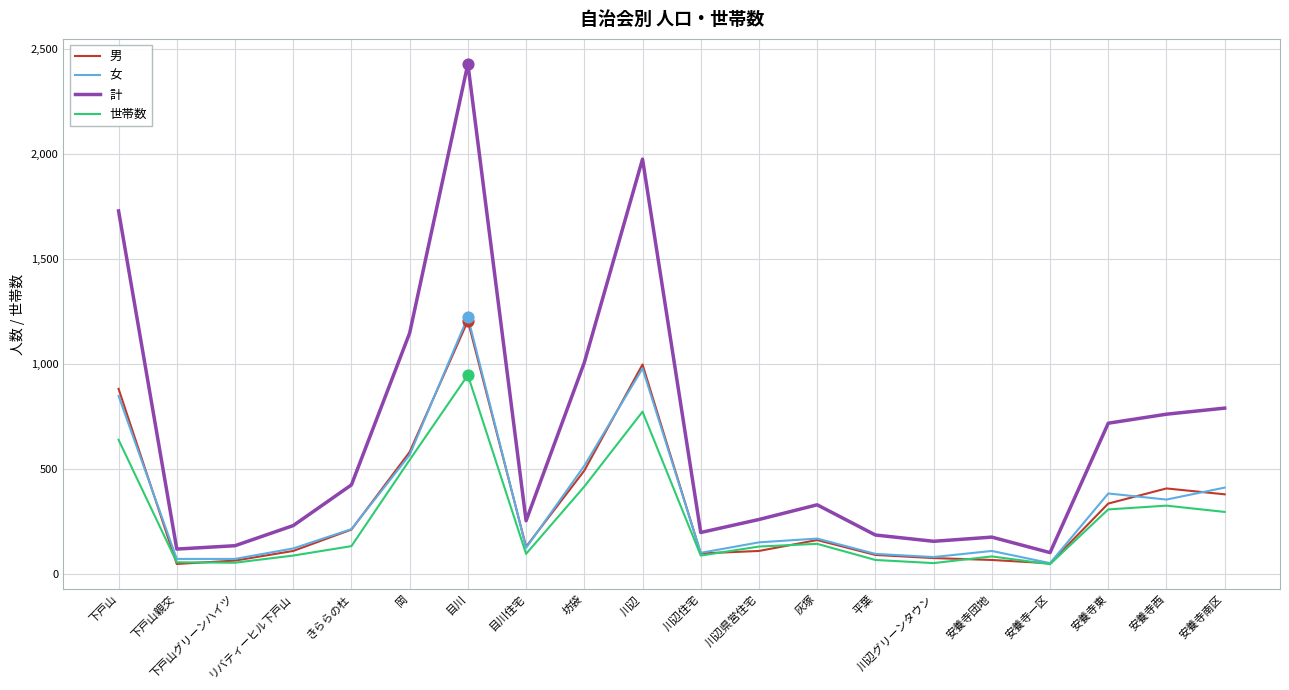

Which series has the widest spread of values?

計